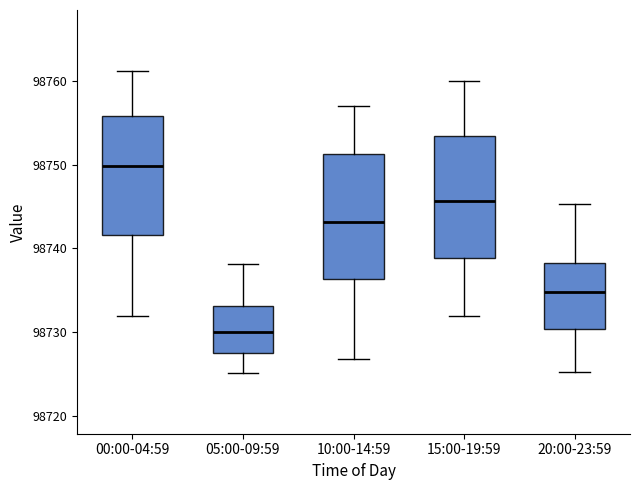

Which box's median line is the highest?

00:00-04:59